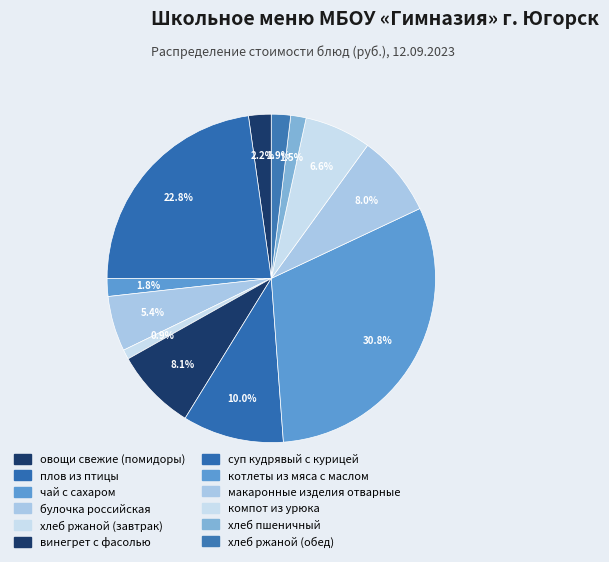

What is the smallest slice in the pie chart?

хлеб ржаной (завтрак)